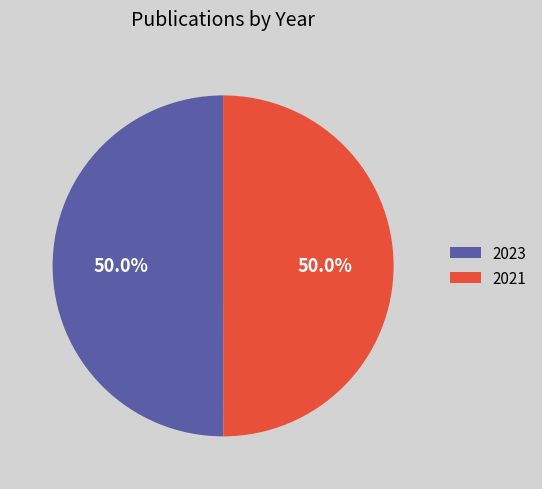

Approximately how many times larger is the value at 2021 compared to 2023?

1.0